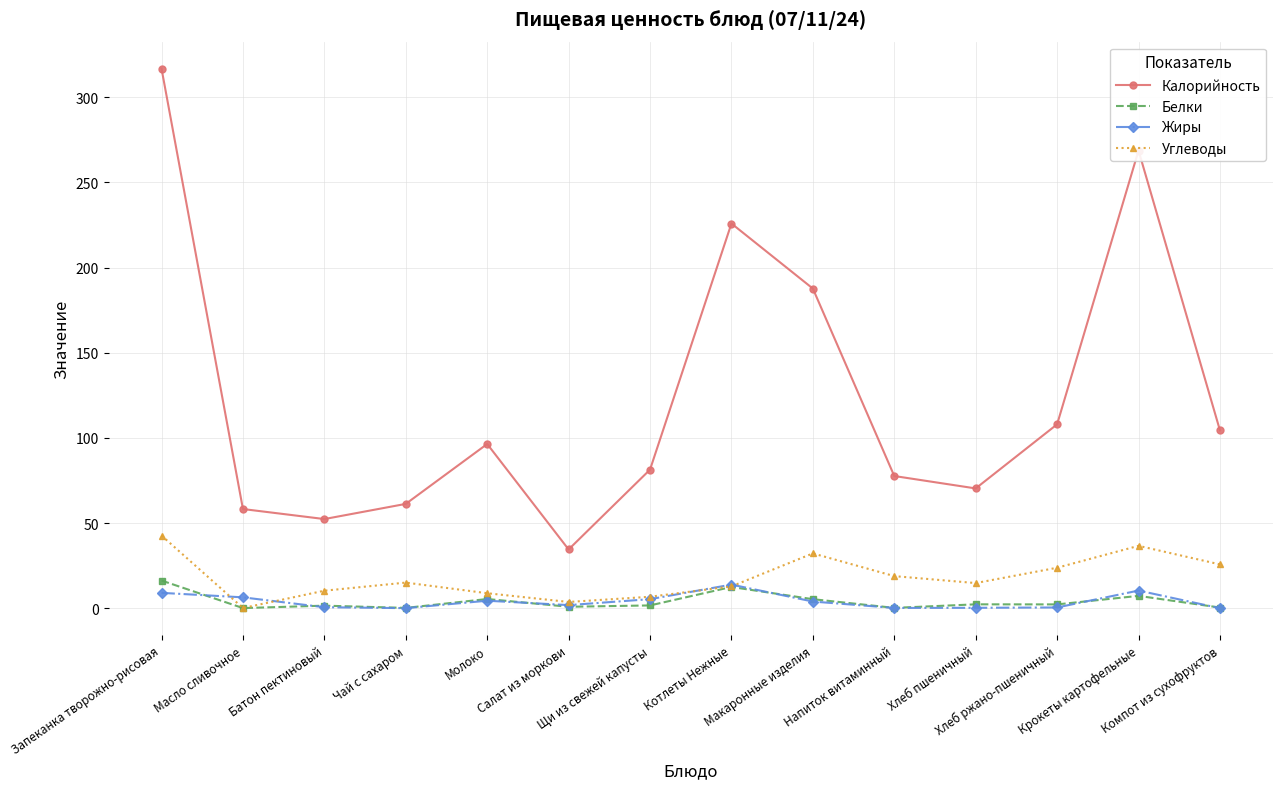

Count the number of categories in the chart.

14